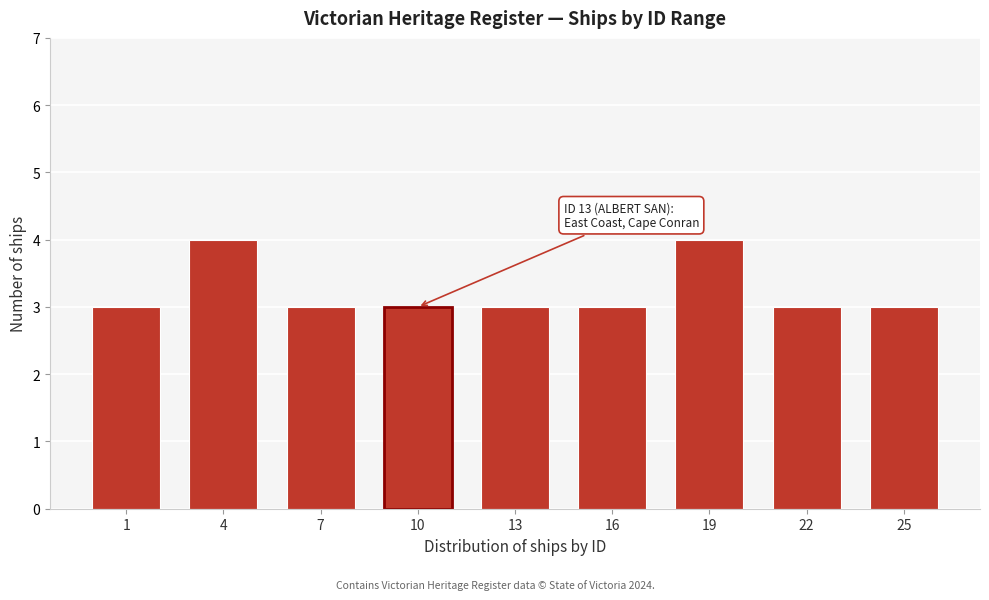

Reading left to right, what are all the values shown in this chart?

3	4	3	3	3	3	4	3	3